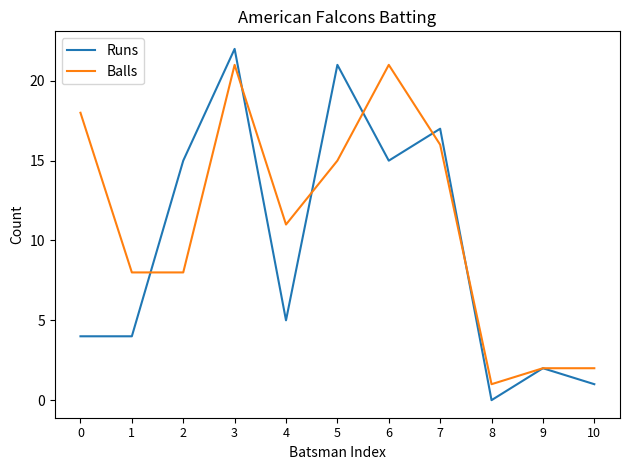

Which series has the largest total across all categories?

Balls